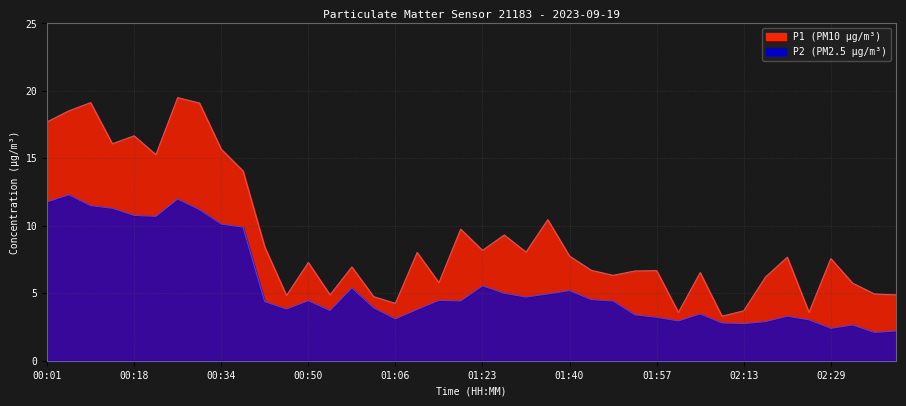

Reading left to right, transcribe all the data shown in this chart.

P1: 00:01=17.7	00:05=18.5	00:09=19.1	00:13=16.1	00:18=16.7	00:22=15.3	00:26=19.5	00:30=19.1	00:34=15.7	00:38=14.1	00:42=8.4	00:46=4.8	00:50=7.3	00:54=4.9	00:58=7.0	01:02=4.8	01:06=4.2	01:10=8.0	01:14=5.8	01:19=9.8	01:23=8.2	01:28=9.3	01:32=8.1	01:36=10.4	01:40=7.8	01:44=6.7	01:49=6.3	01:53=6.7	01:57=6.7	02:01=3.6	02:05=6.5	02:09=3.3	02:13=3.7	02:17=6.2	02:21=7.7	02:25=3.6	02:29=7.6	02:33=5.8	02:37=5.0	02:42=4.9
P2: 00:01=11.8	00:05=12.3	00:09=11.5	00:13=11.3	00:18=10.8	00:22=10.7	00:26=12.0	00:30=11.2	00:34=10.1	00:38=9.9	00:42=4.4	00:46=3.8	00:50=4.5	00:54=3.7	00:58=5.4	01:02=3.9	01:06=3.1	01:10=3.8	01:14=4.5	01:19=4.4	01:23=5.5	01:28=5.0	01:32=4.7	01:36=5.0	01:40=5.2	01:44=4.5	01:49=4.4	01:53=3.4	01:57=3.2	02:01=3.0	02:05=3.5	02:09=2.8	02:13=2.8	02:17=2.9	02:21=3.3	02:25=3.0	02:29=2.4	02:33=2.6	02:37=2.1	02:42=2.2